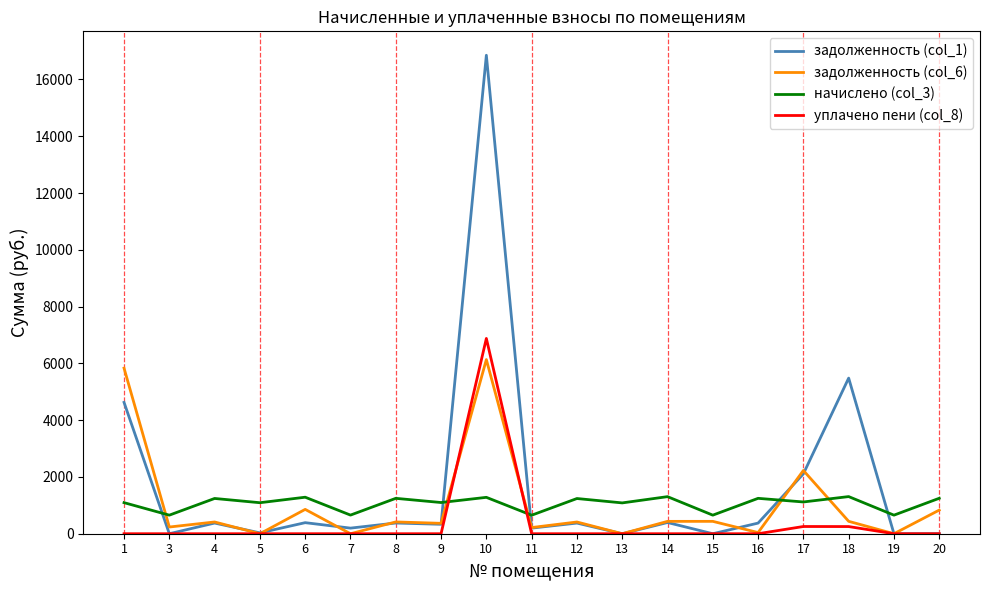

Which series has the largest range (max minus min)?

задолженность (col_1)